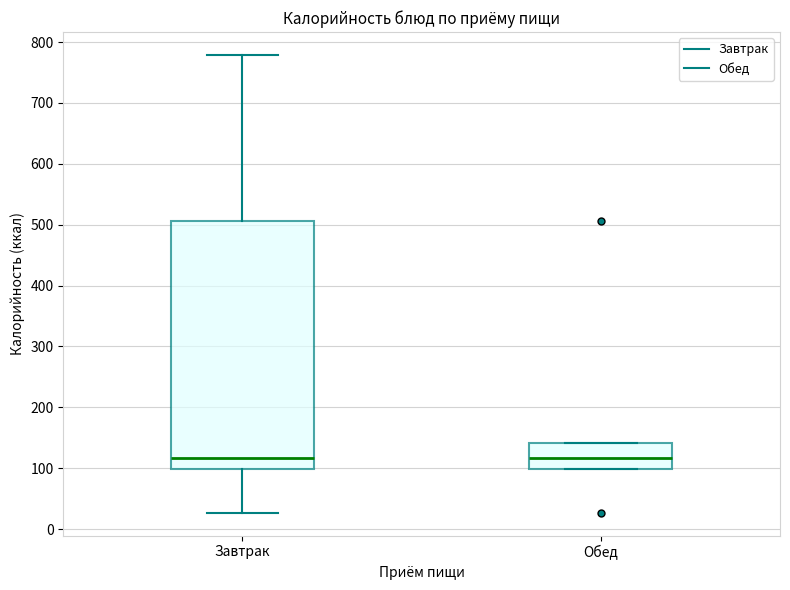

Which box is the tallest, from its lower edge to its upper edge?

Завтрак